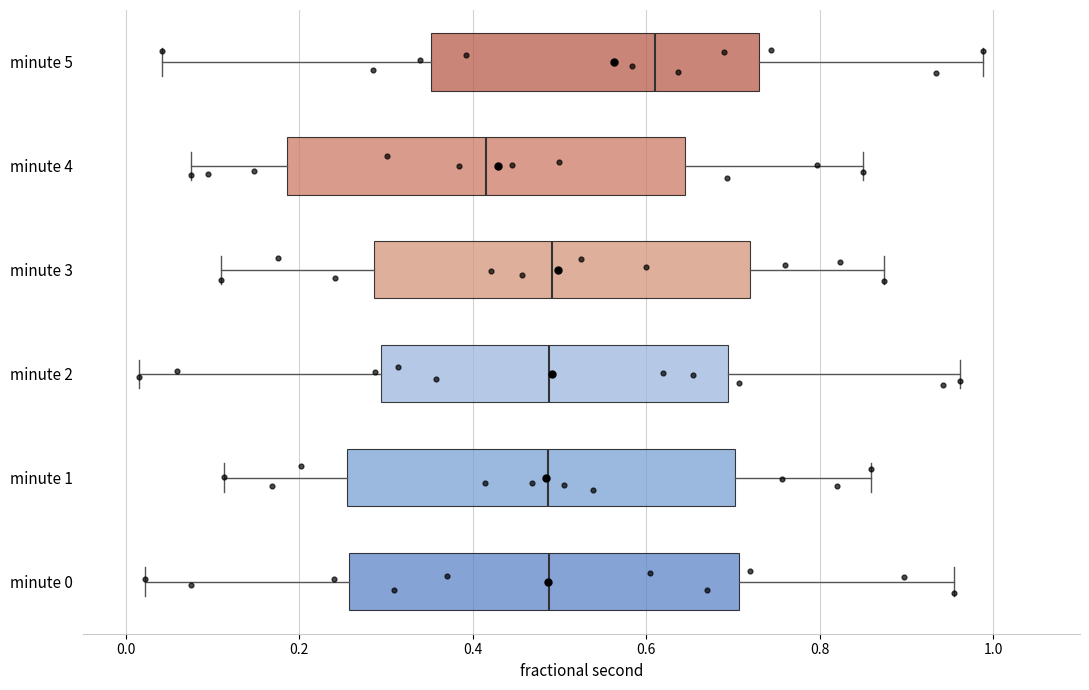

Which box has the furthest to the left median line?

minute 4